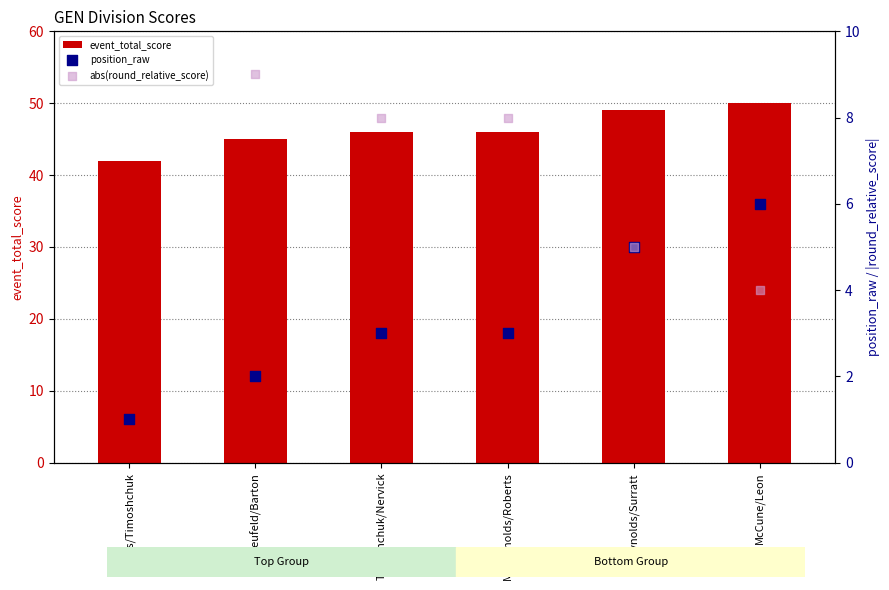

At how many categories does at least one series exceed 7?

6